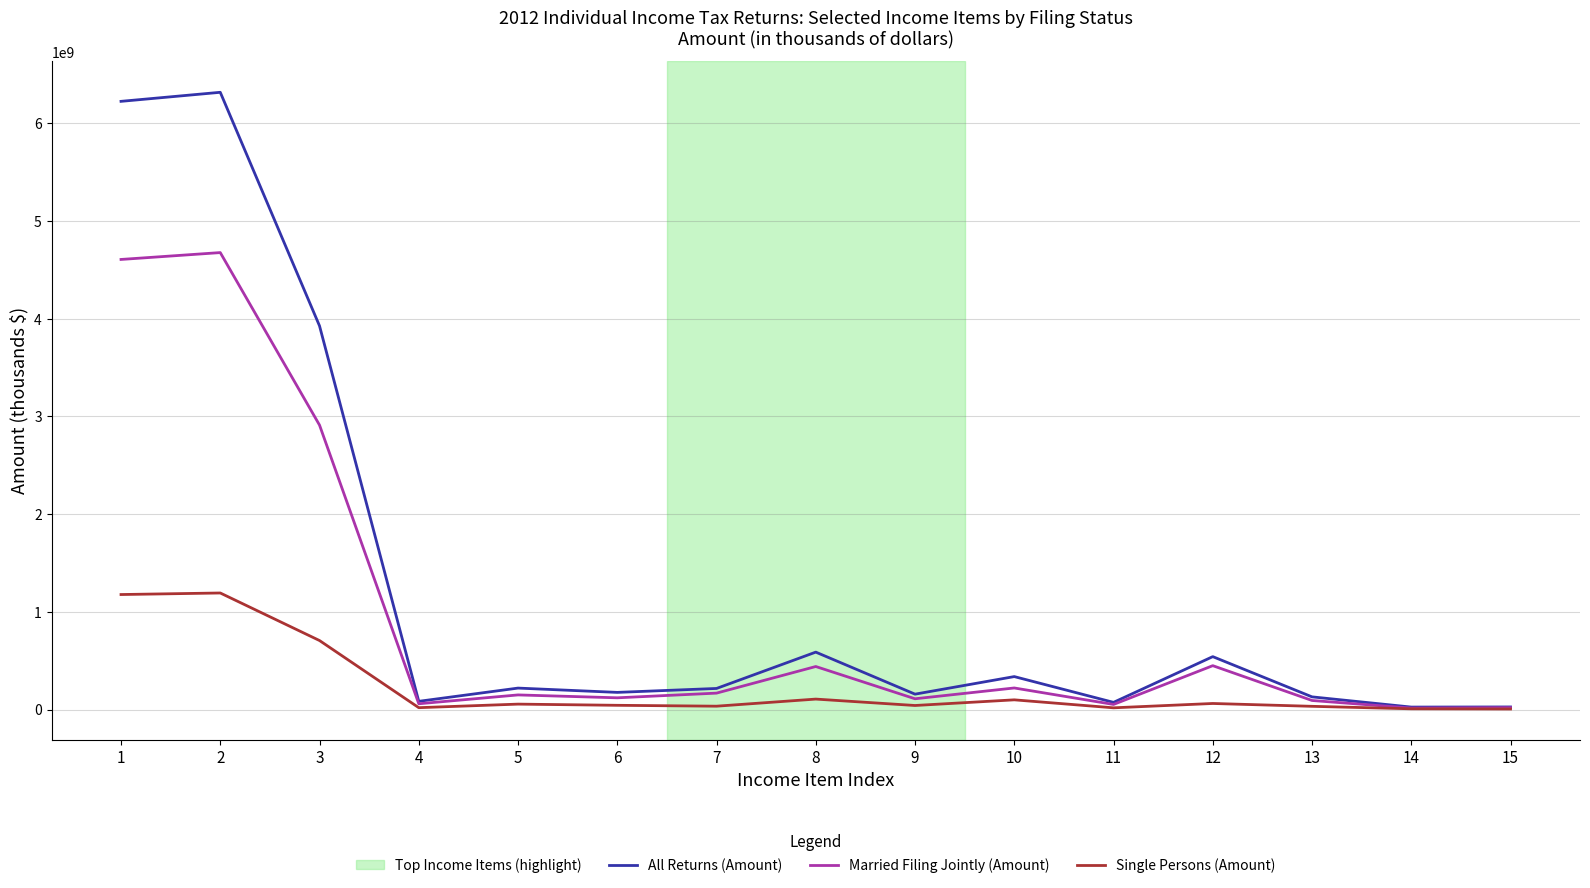

What is the minimum value for Single Persons (Amount)?

5618296